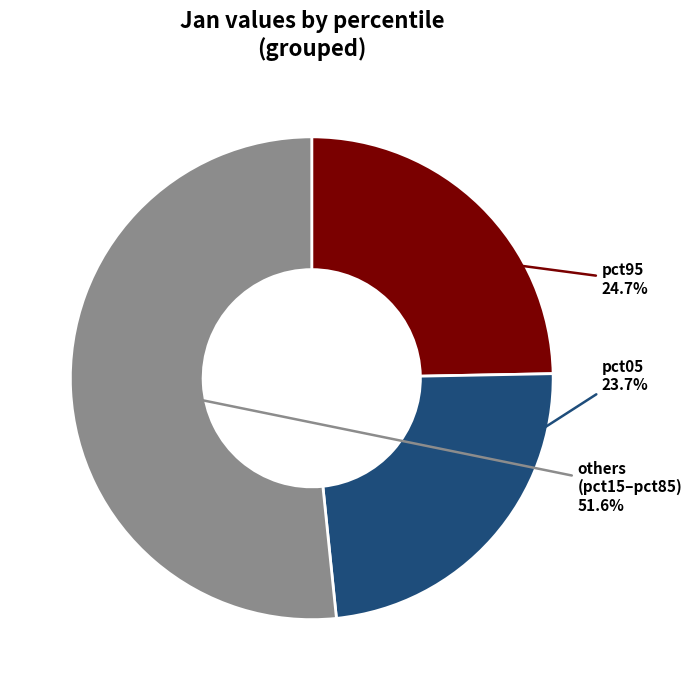

How many slices are in this pie chart?

3